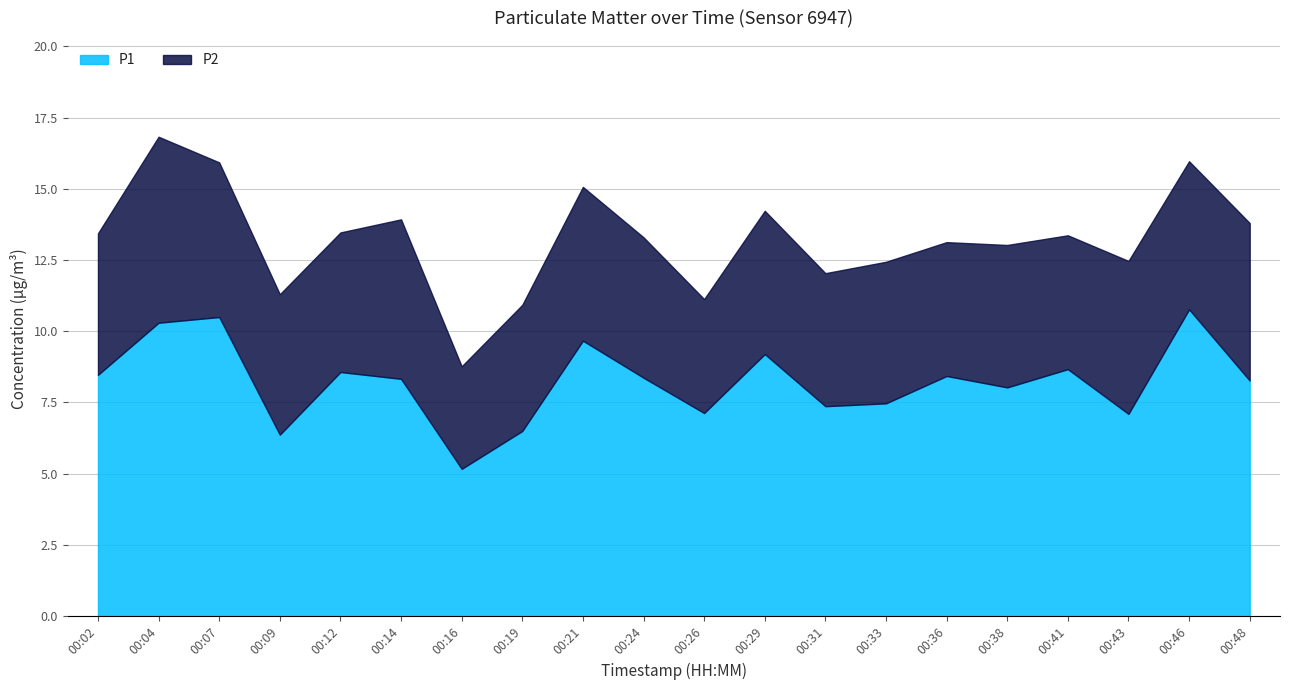

At which category does the data reach its first local peak?

00:07